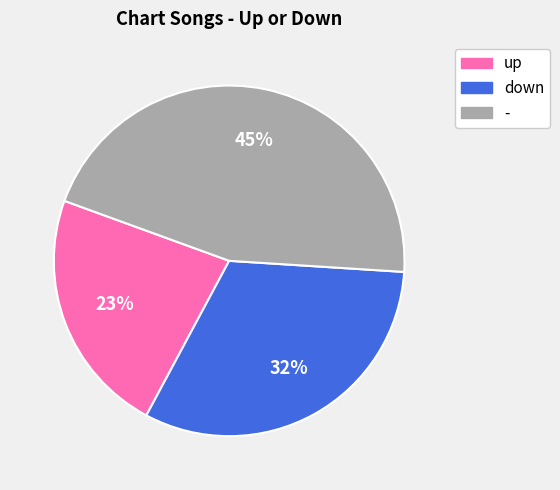

How many slices are in this pie chart?

3